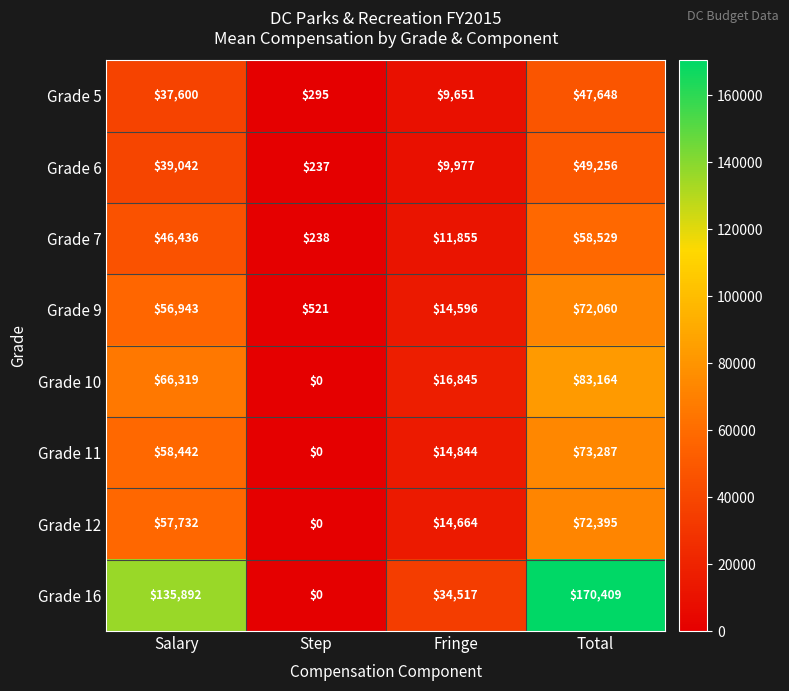

Between Step and Fringe, which series saw the biggest shift?

Grade 16